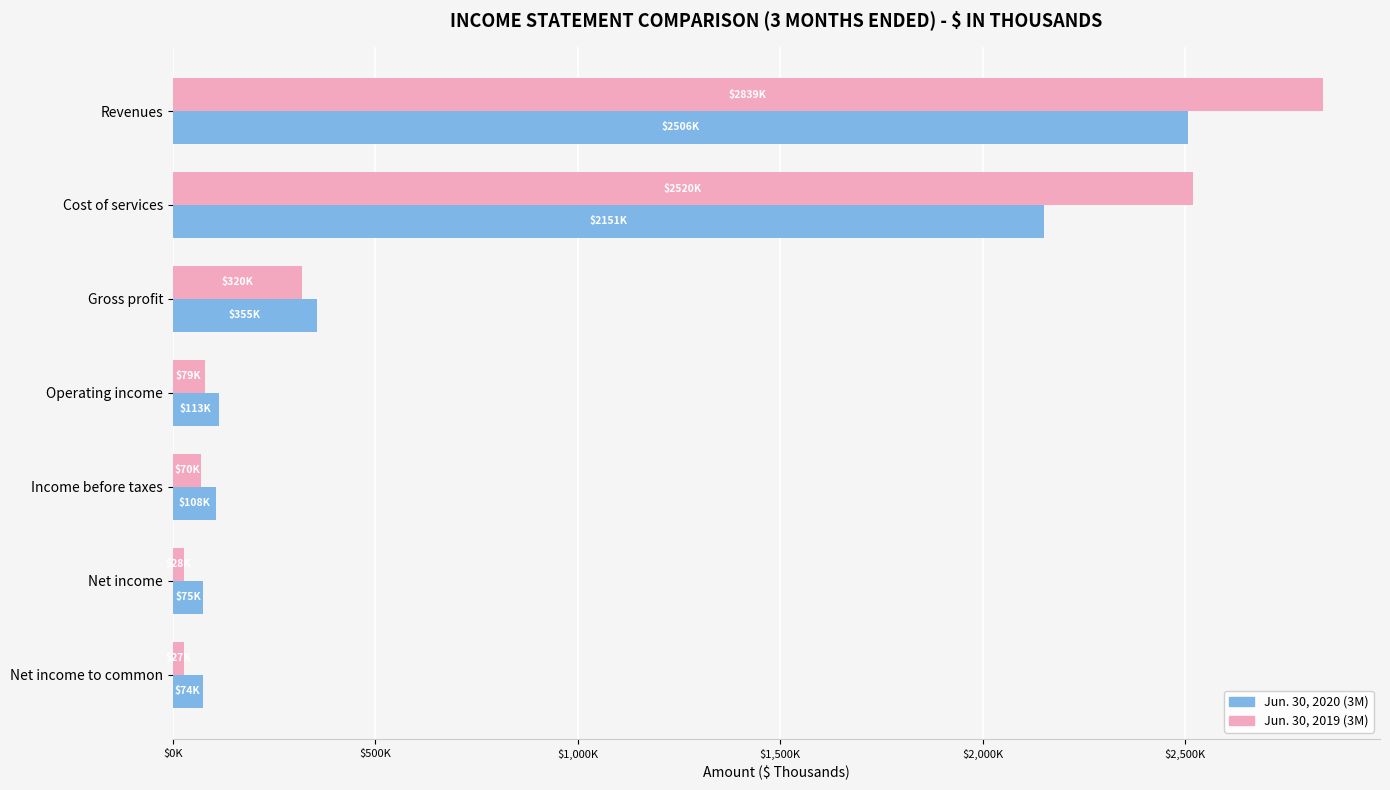

At which category does the chart reach its peak across all series?

Revenues